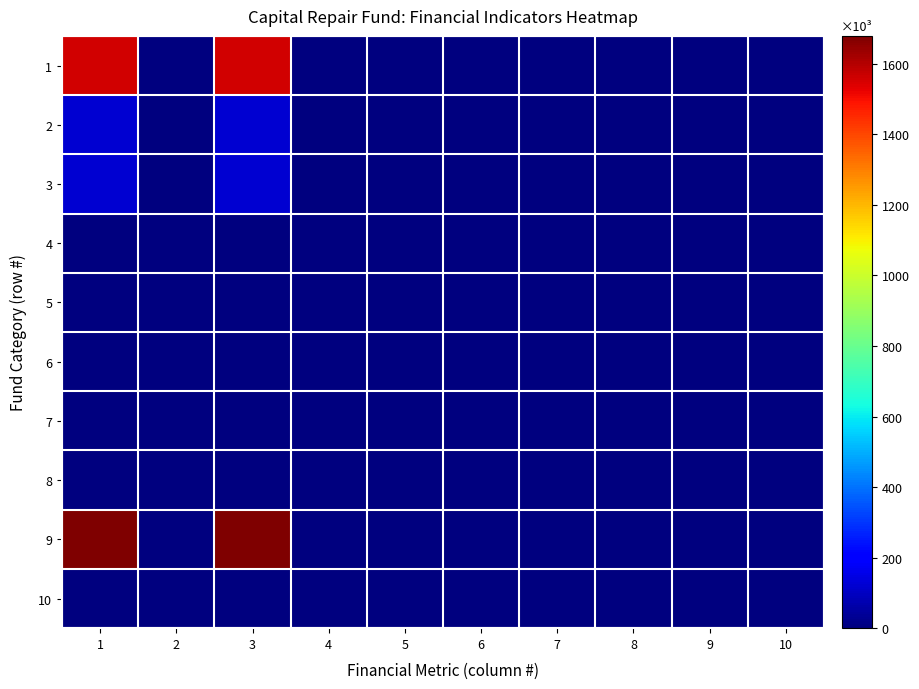

Between 5 and 10, which is larger?

5